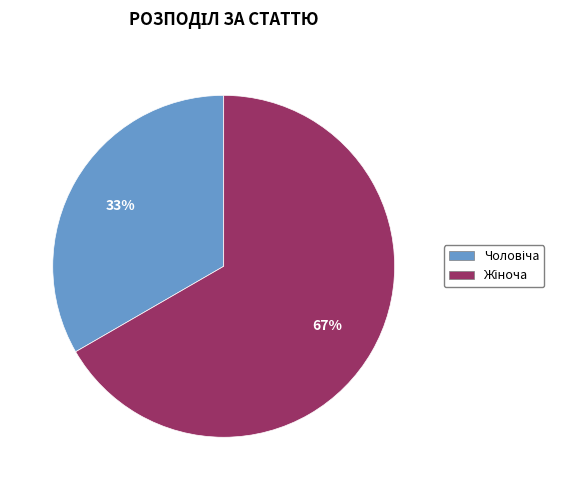

How many segments does this pie chart have?

2